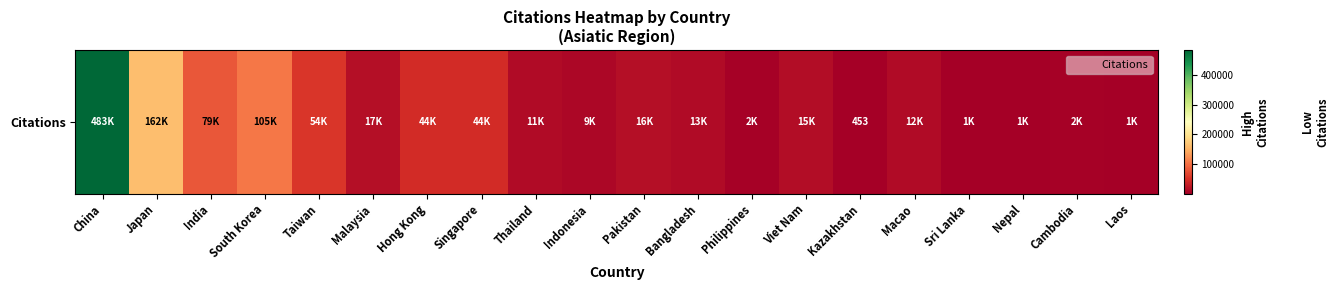

At which category does the chart reach its minimum across all series?

Kazakhstan